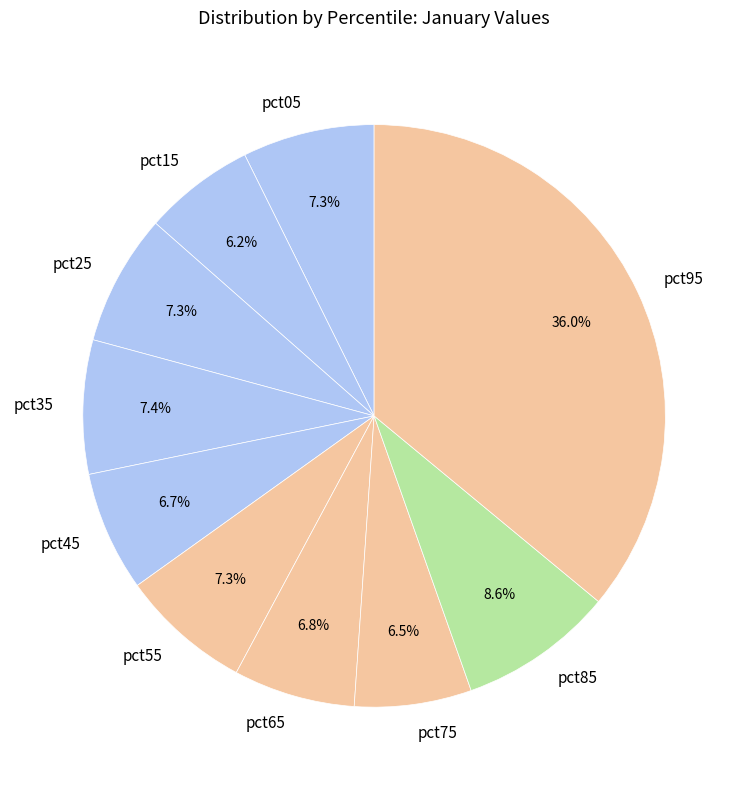

To the nearest percent, what percentage of the pie is pct25?

7%